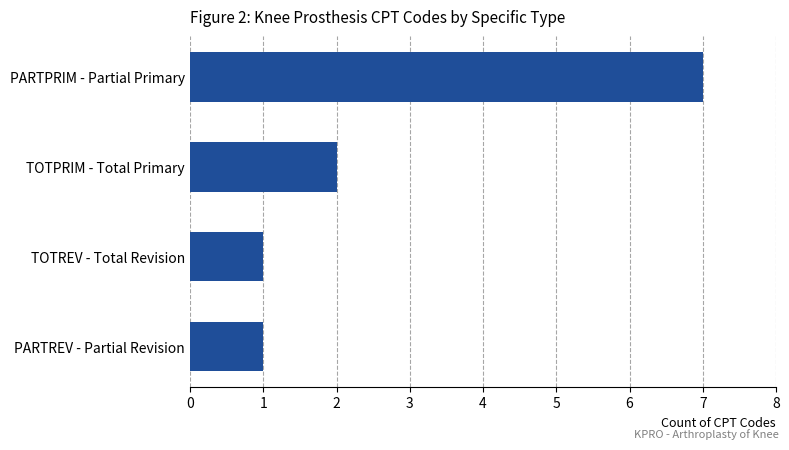

What is the average value?

3